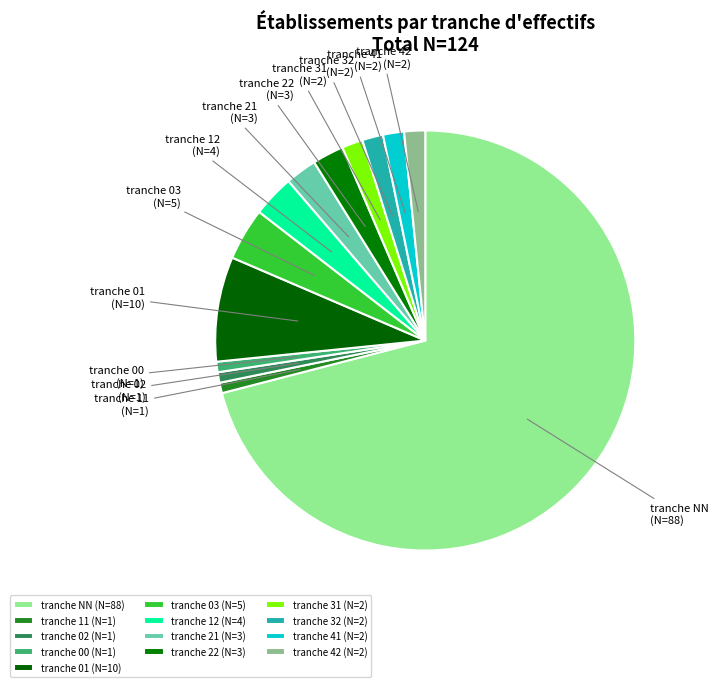

Is the sum of tranche 41 and tranche 11 greater than half?

No